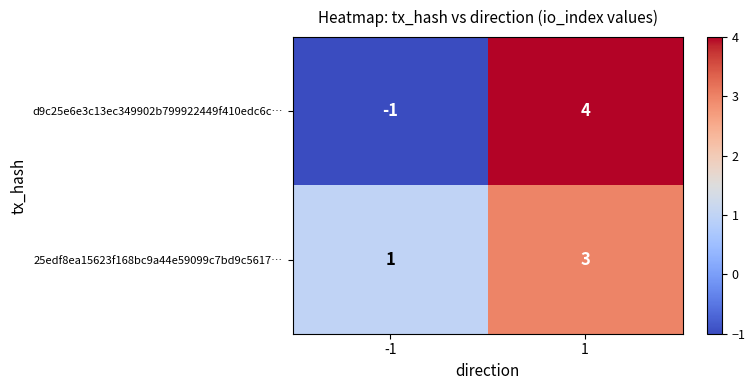

How many data points in d9c25e6e3c13ec349902b799922449f410edc6c… are less than 4?

1